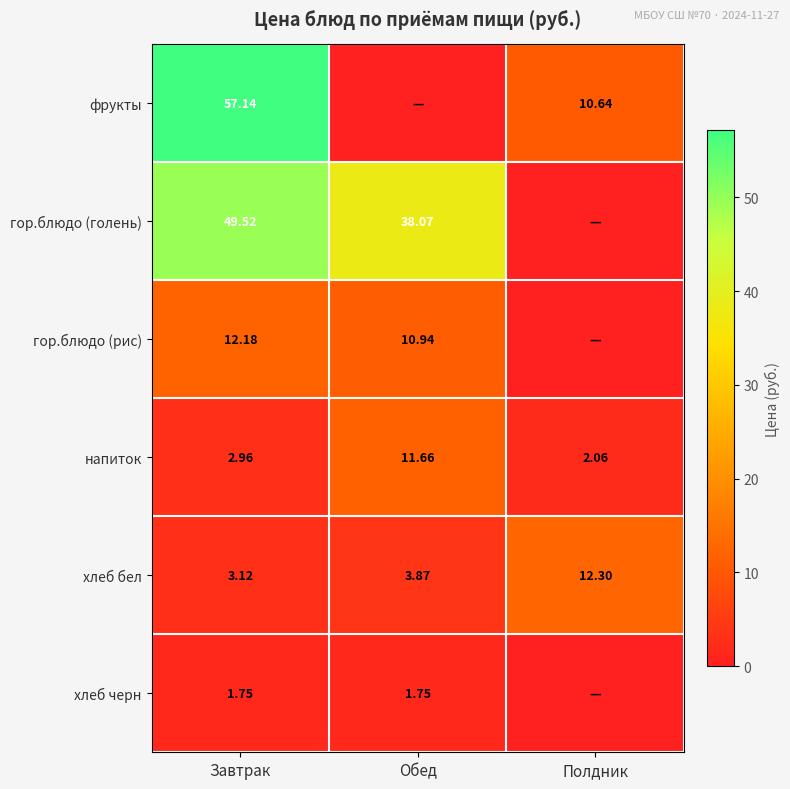

Is the value of фрукты at Полдник greater than the value of гор.блюдо (голень) at Обед?

No